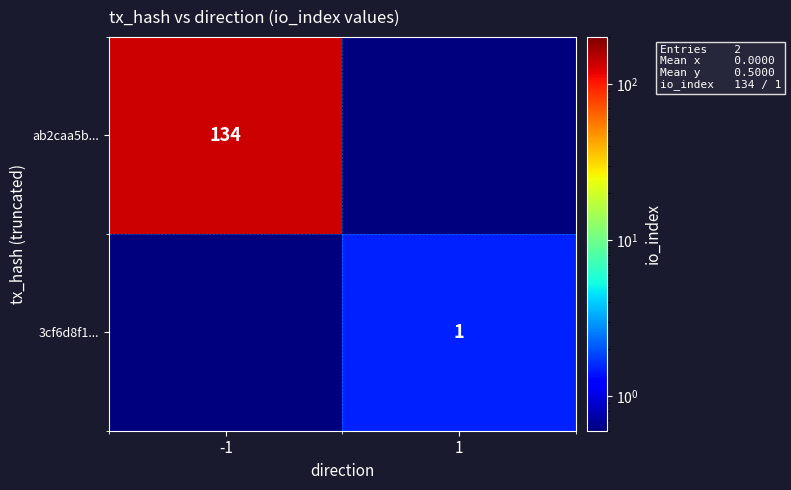

True or false: ab2caa5b... has a value of 134.0 at -1.

True